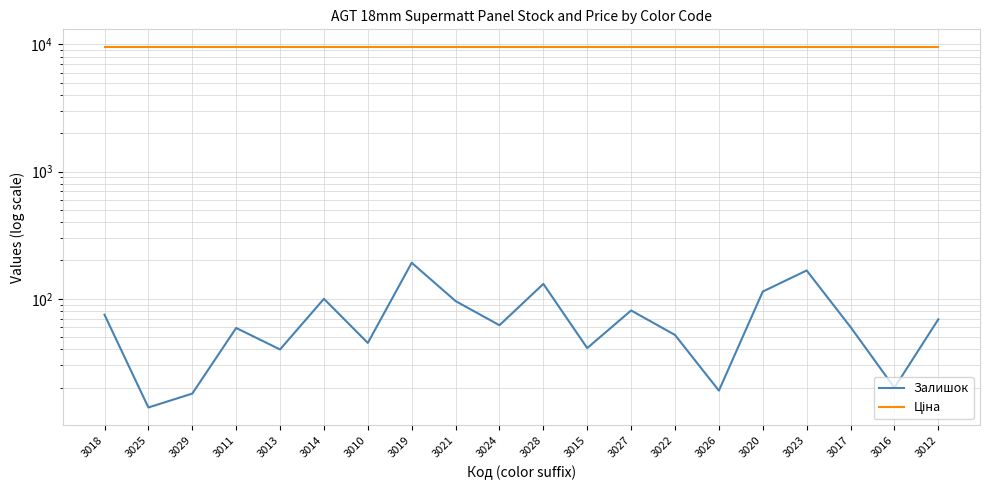

Reading right to left, transcribe all the data shown in this chart.

Залишок: 3012=69.0	3016=20.0	3017=60.0	3023=167.0	3020=114.0	3026=19.0	3022=52.0	3027=81.0	3015=41.0	3028=131.0	3024=62.0	3021=96.0	3019=192.0	3010=45.0	3014=100.0	3013=40.0	3011=59.0	3029=18.0	3025=14.0	3018=75.0
Ціна: 3012=9458.9	3016=9458.9	3017=9458.9	3023=9458.9	3020=9458.9	3026=9458.9	3022=9458.9	3027=9458.9	3015=9458.9	3028=9458.9	3024=9458.9	3021=9458.9	3019=9458.9	3010=9458.9	3014=9458.9	3013=9458.9	3011=9458.9	3029=9458.9	3025=9458.9	3018=9458.9